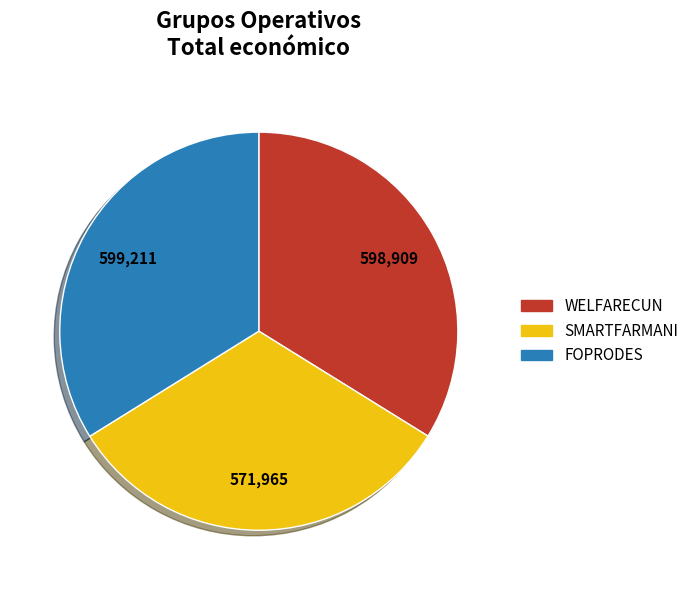

What is the smallest slice in the pie chart?

SMARTFARMANI